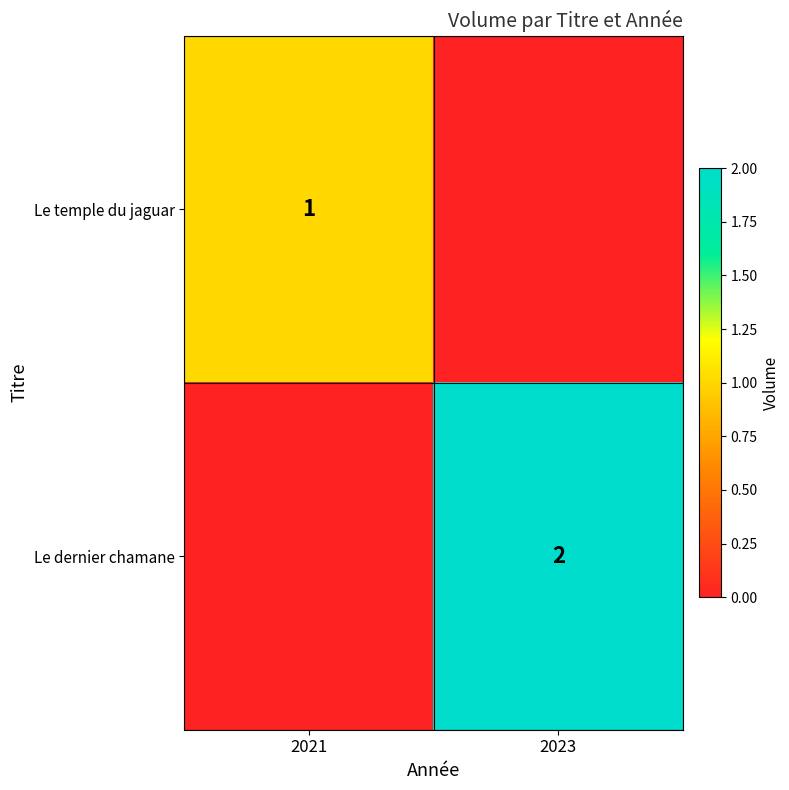

True or false: Le dernier chamane has a value of 2 at 2023.

True